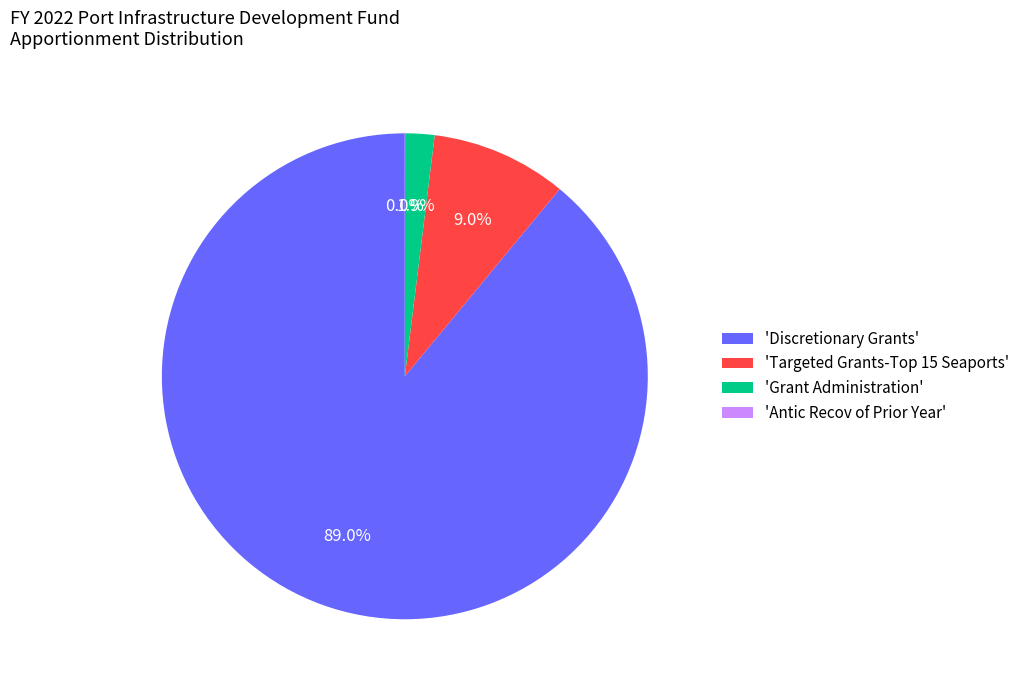

To the nearest percent, what is the average slice percentage?

25%